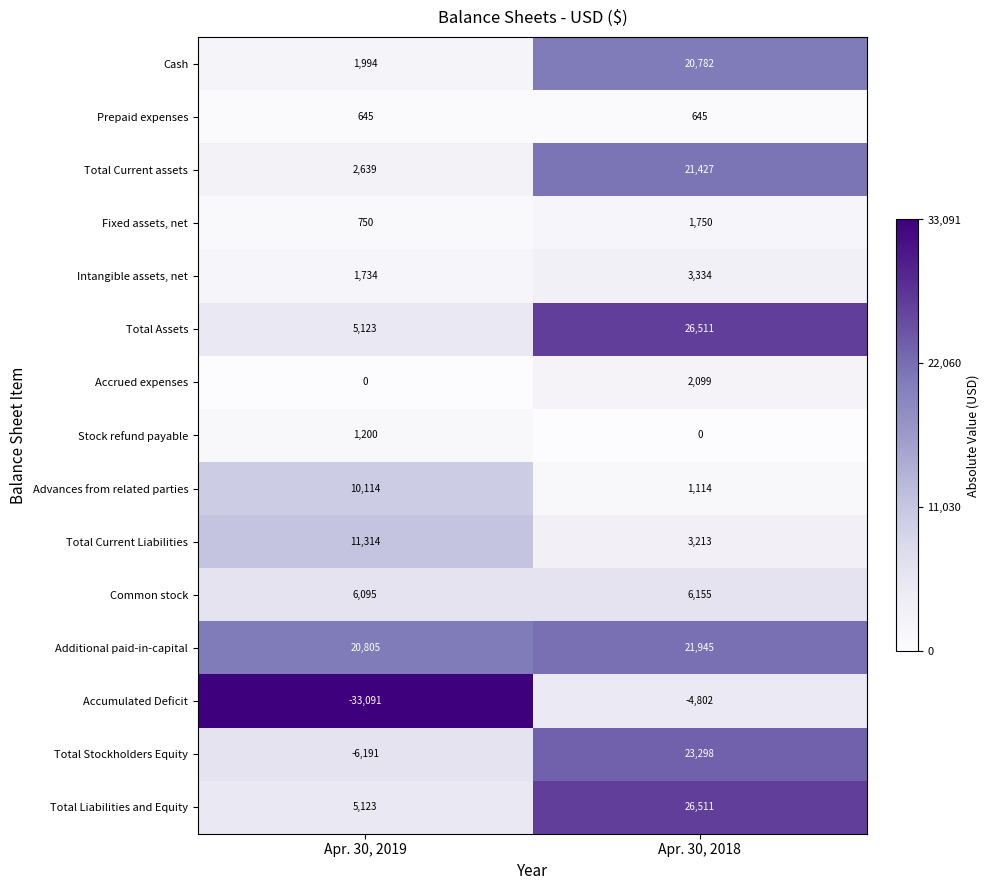

How many distinct data groups are displayed?

15